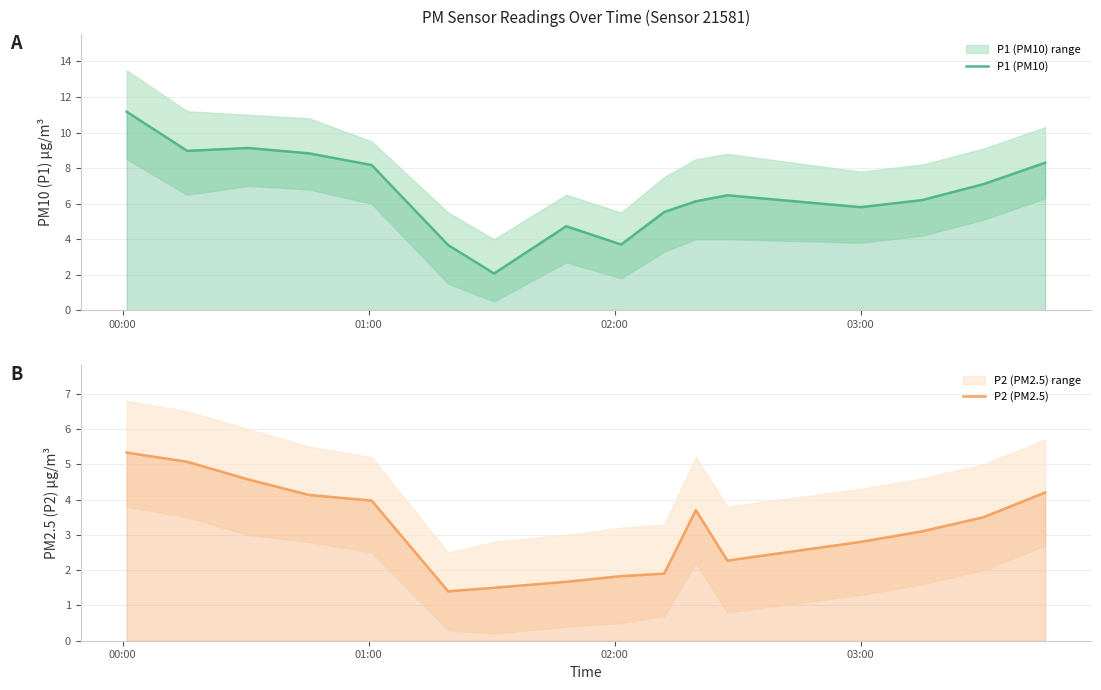

At which label does P2 (PM2.5) first exceed 3?

00:00